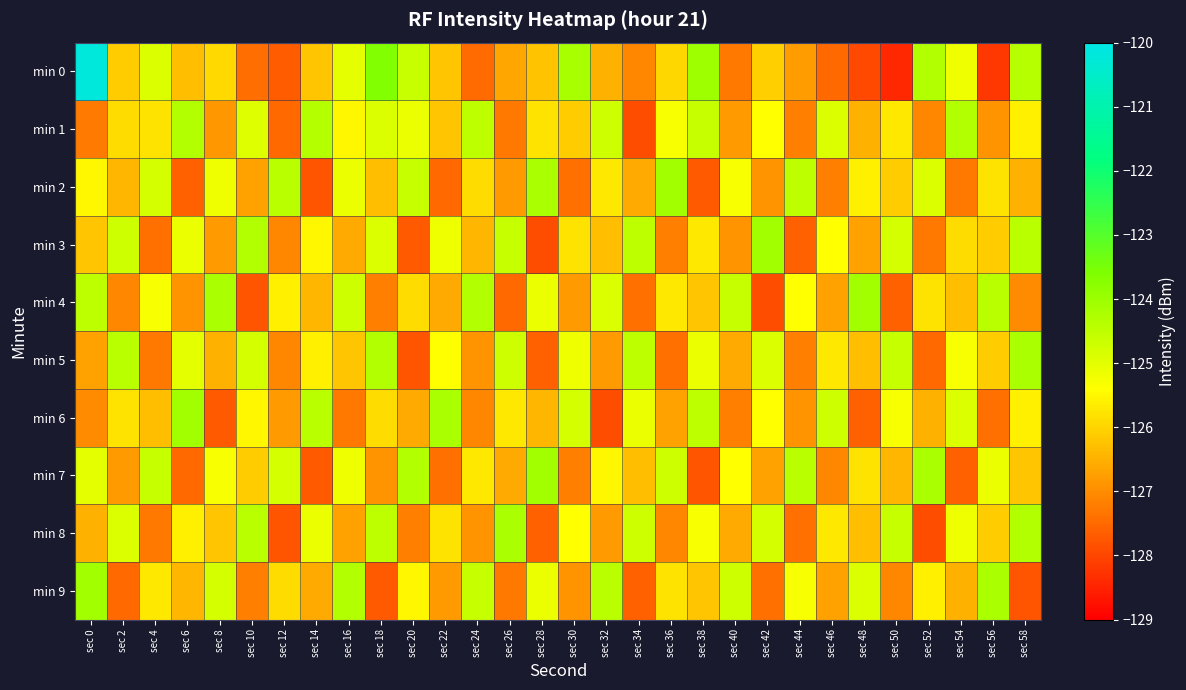

Rank the series by their maximum value, from lowest to highest.

min 1, min 5, min 8, min 2, min 3, min 4, min 6, min 7, min 9, min 0